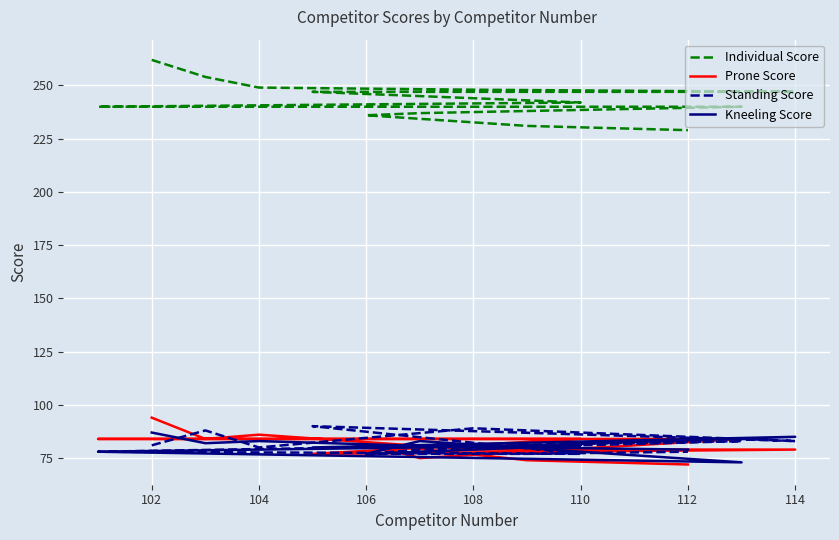

What is the value of the Kneeling Score point at the 13th from the left?

79